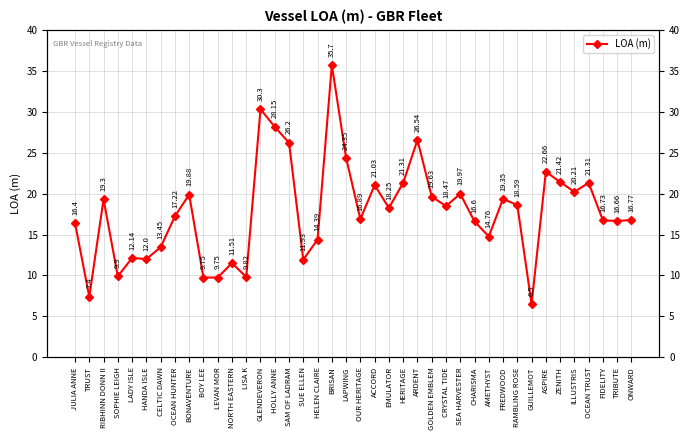

Where does the data first go above 18?

RIBHINN DONN II